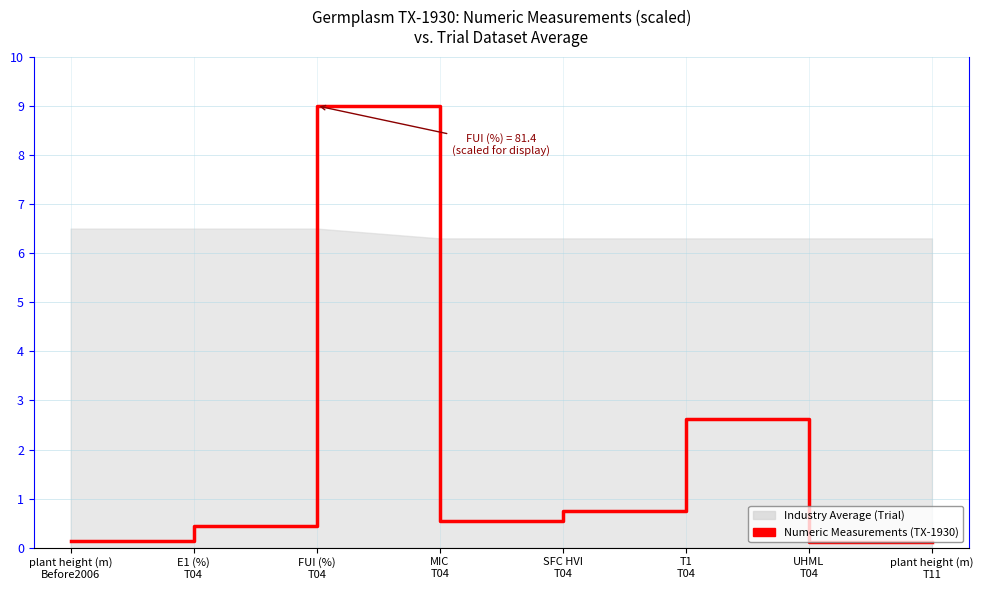

How many lines are shown in the chart?

1